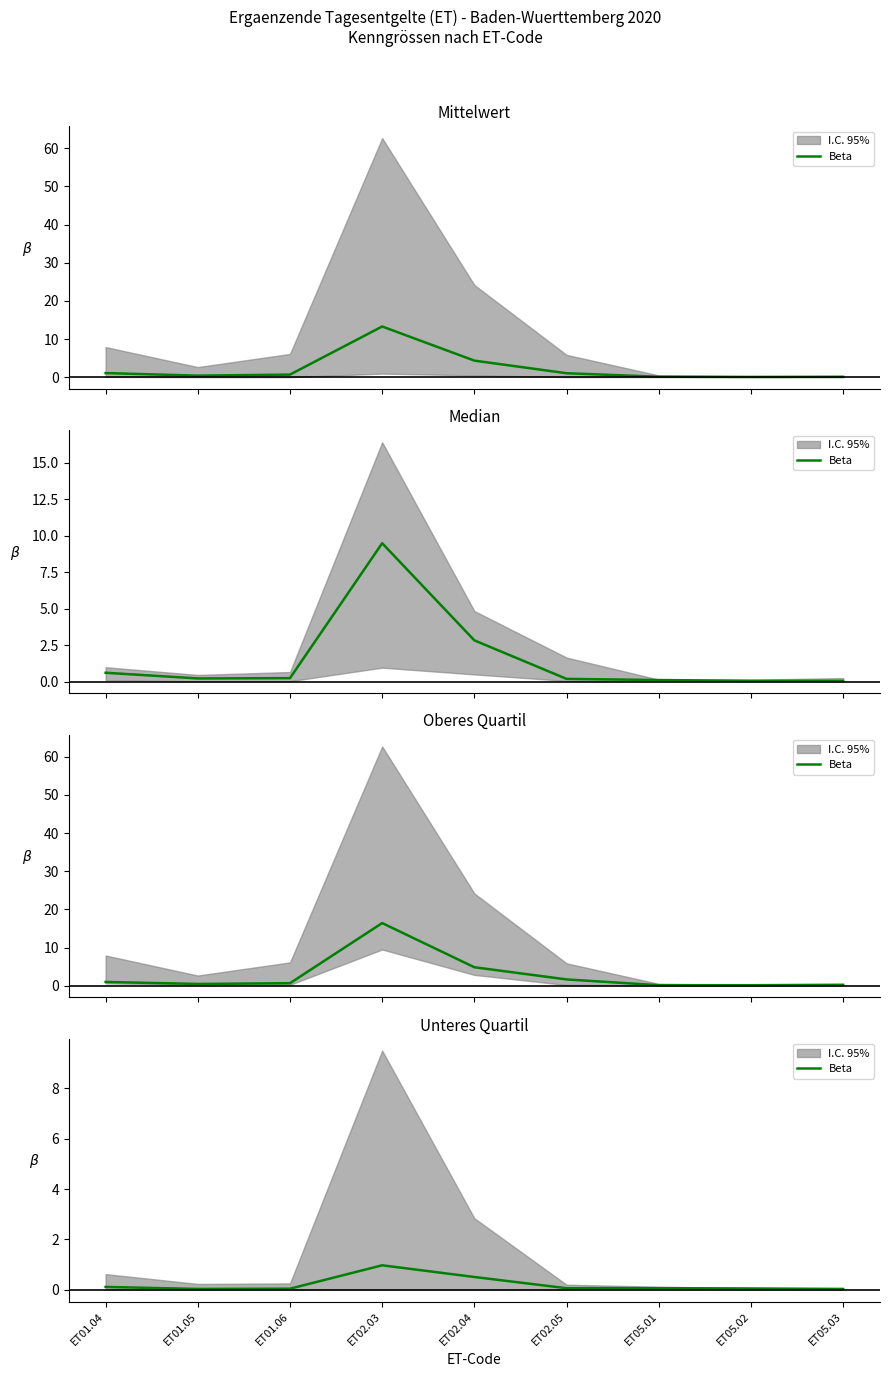

Between ET01.04 and ET05.02, which is larger?

ET01.04